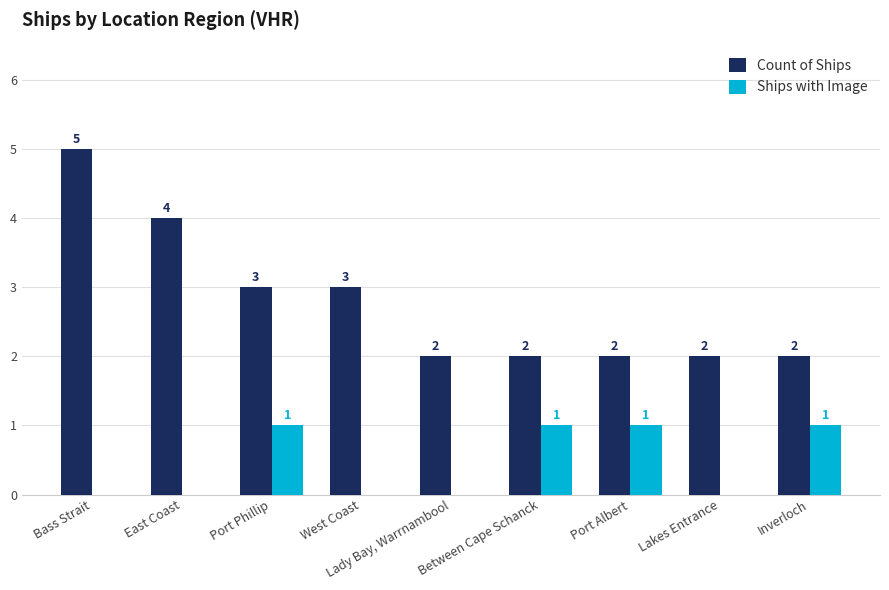

The Count of Ships series shows 2 at Inverloch. True or false?

True